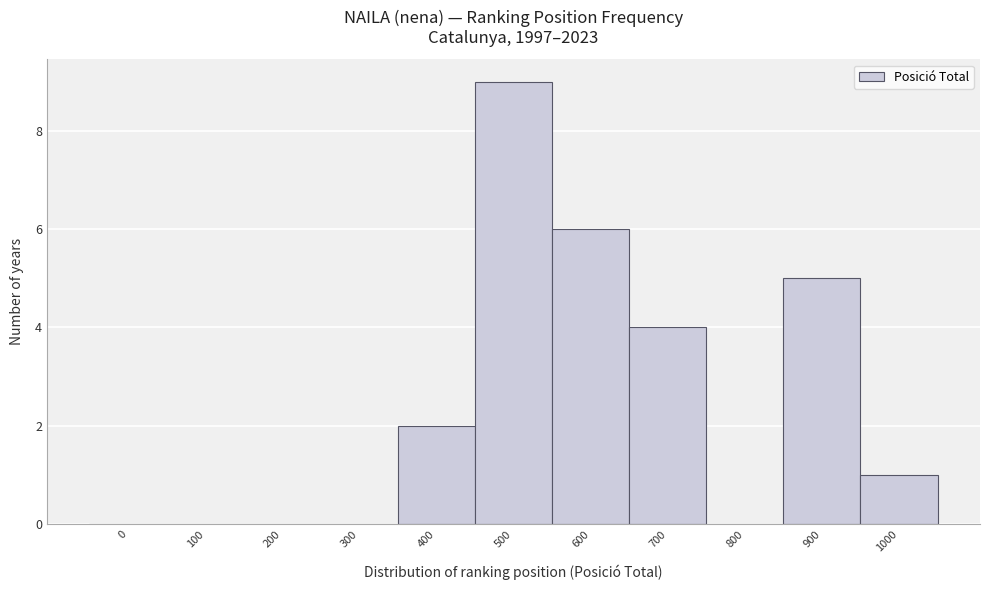

Reading left to right, list all the values displayed in this chart.

0=0	100=0	200=0	300=0	400=2	500=9	600=6	700=4	800=0	900=5	1000=1